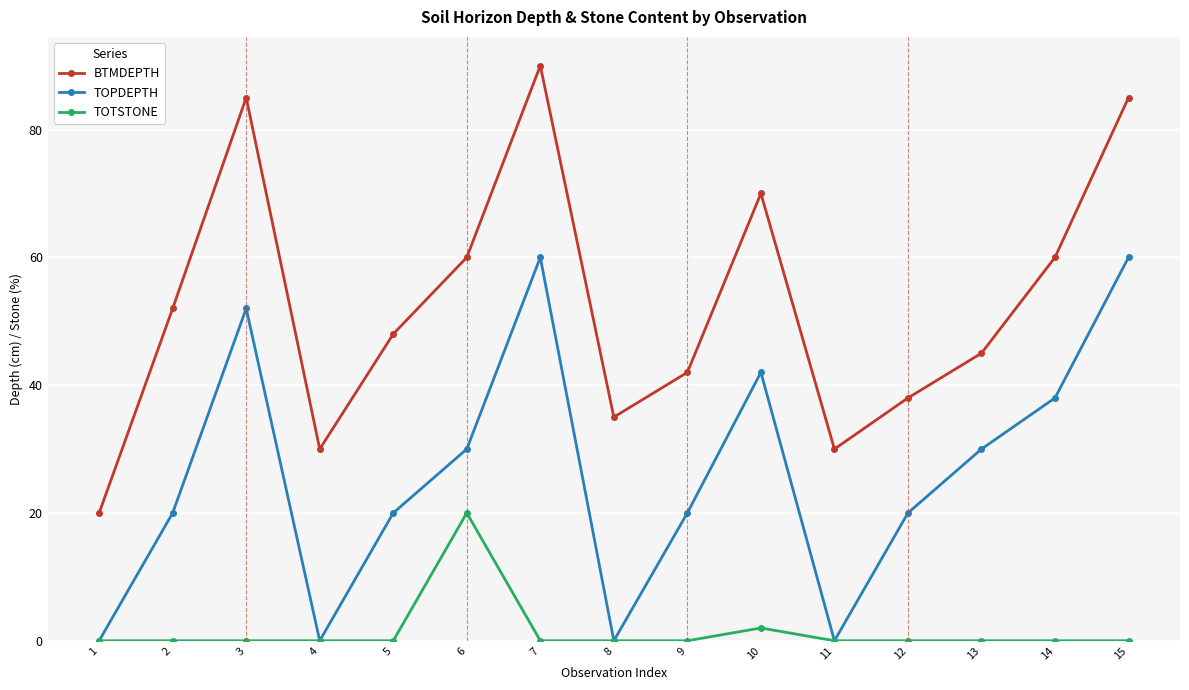

Between 3 and 9, which series saw the biggest shift?

BTMDEPTH